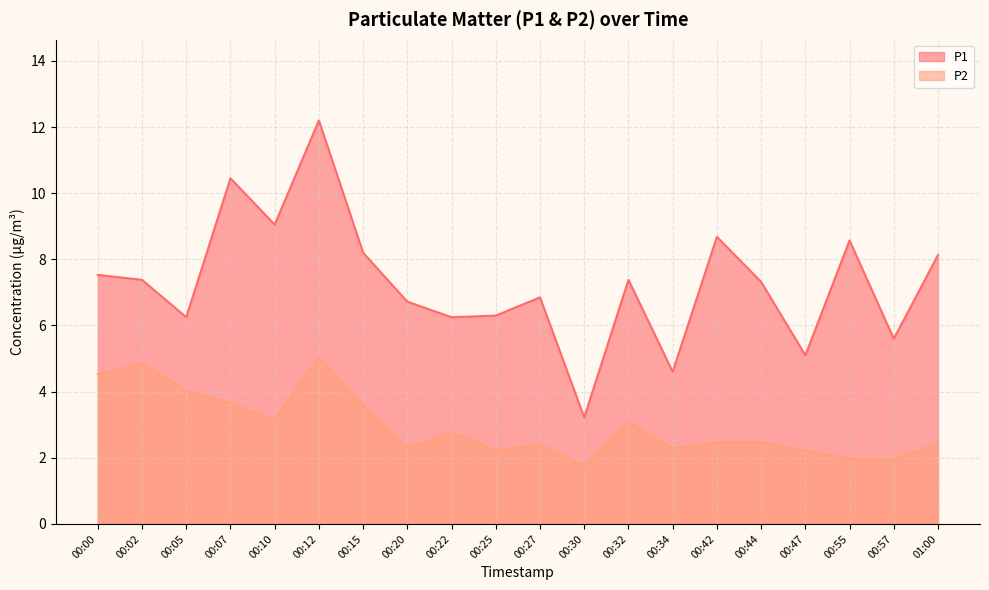

At which category is the sum across all series the highest?

00:12